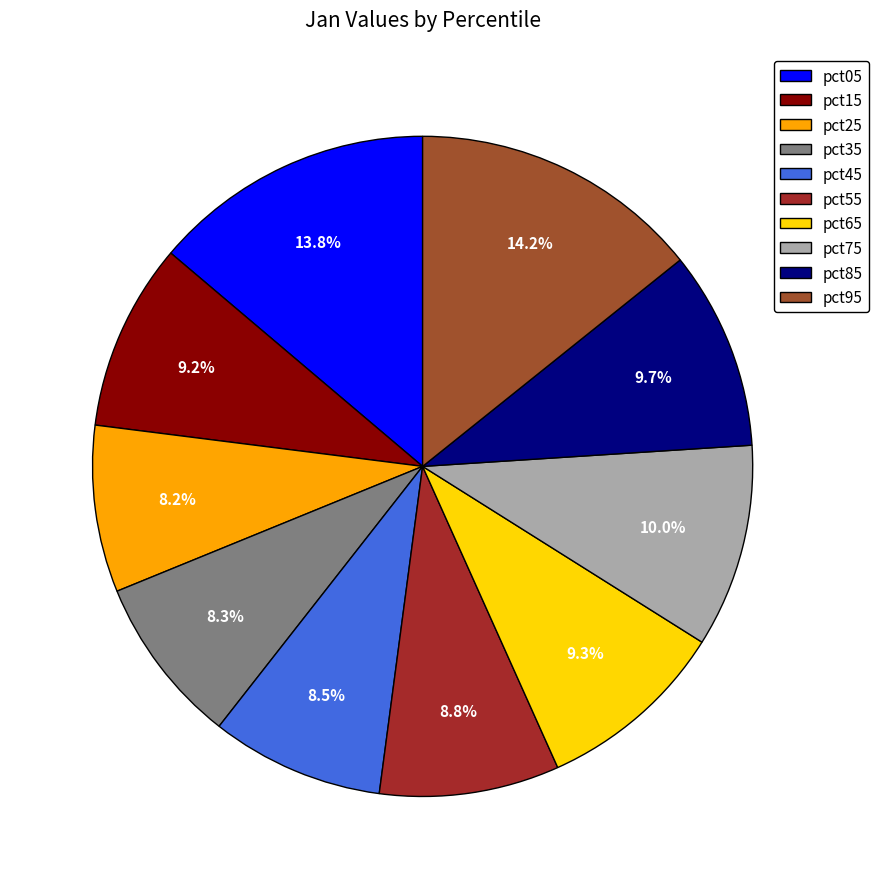

The pct75 slice represents 10% of the pie. True or false?

True